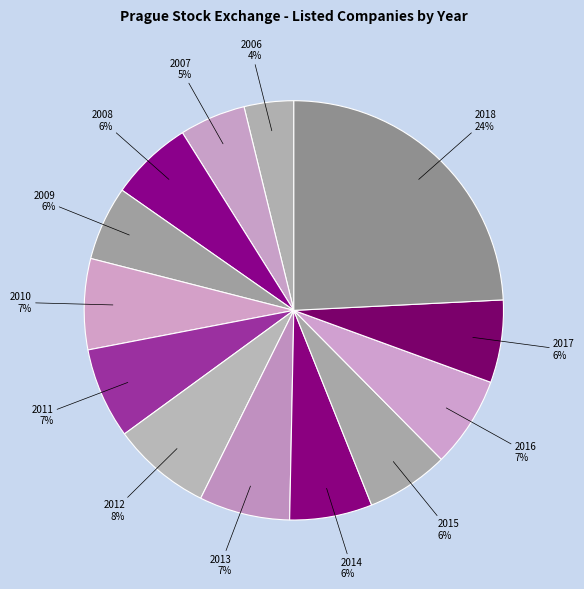

Approximately how many times larger is the value at 2012 compared to 2006?

2.0